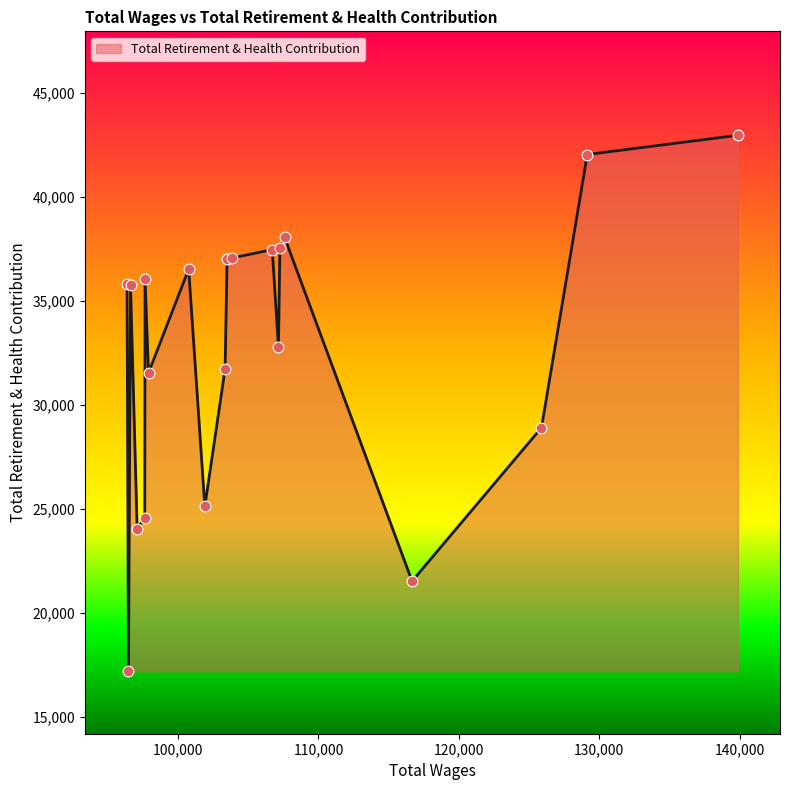

What is the smallest value displayed?

17194